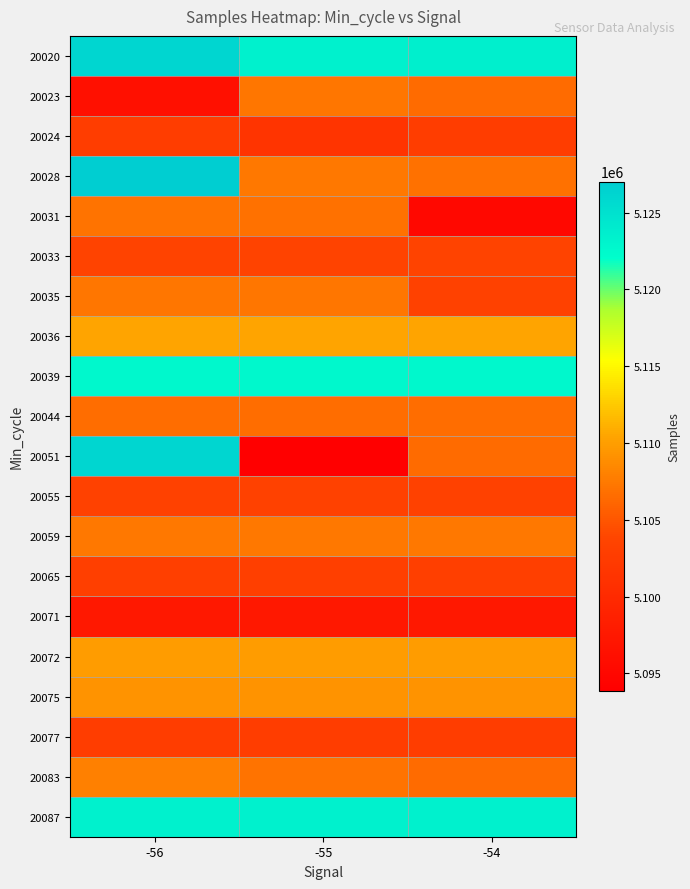

Count the number of data series in this chart.

20